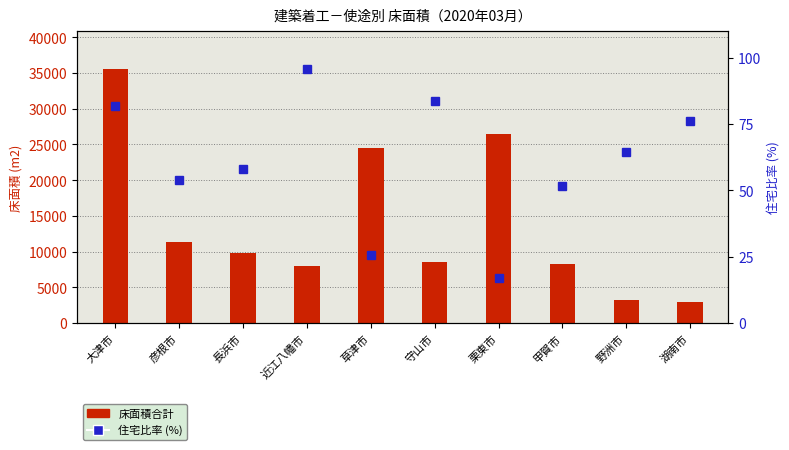

What is the maximum value shown in the chart?

95.9